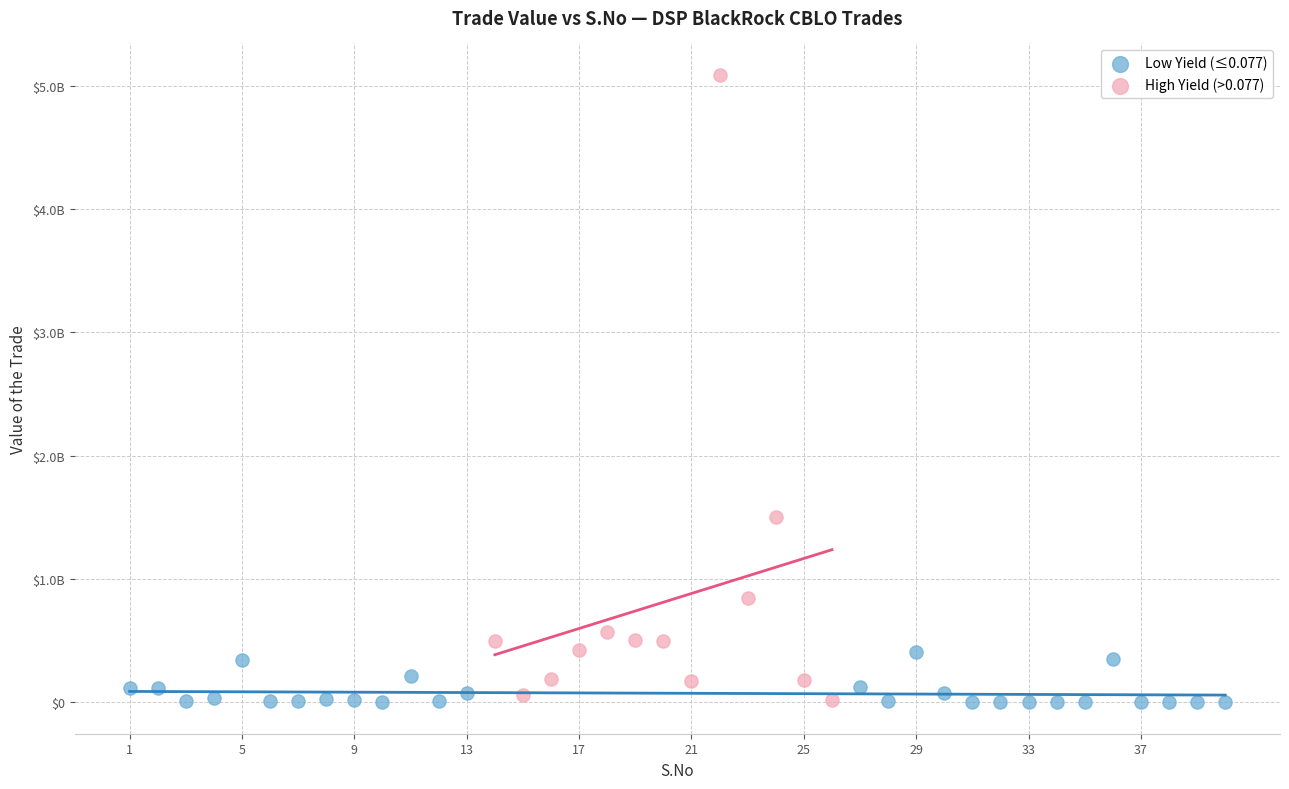

What are all the series names shown in the legend?

Low Yield (≤0.077), High Yield (>0.077)